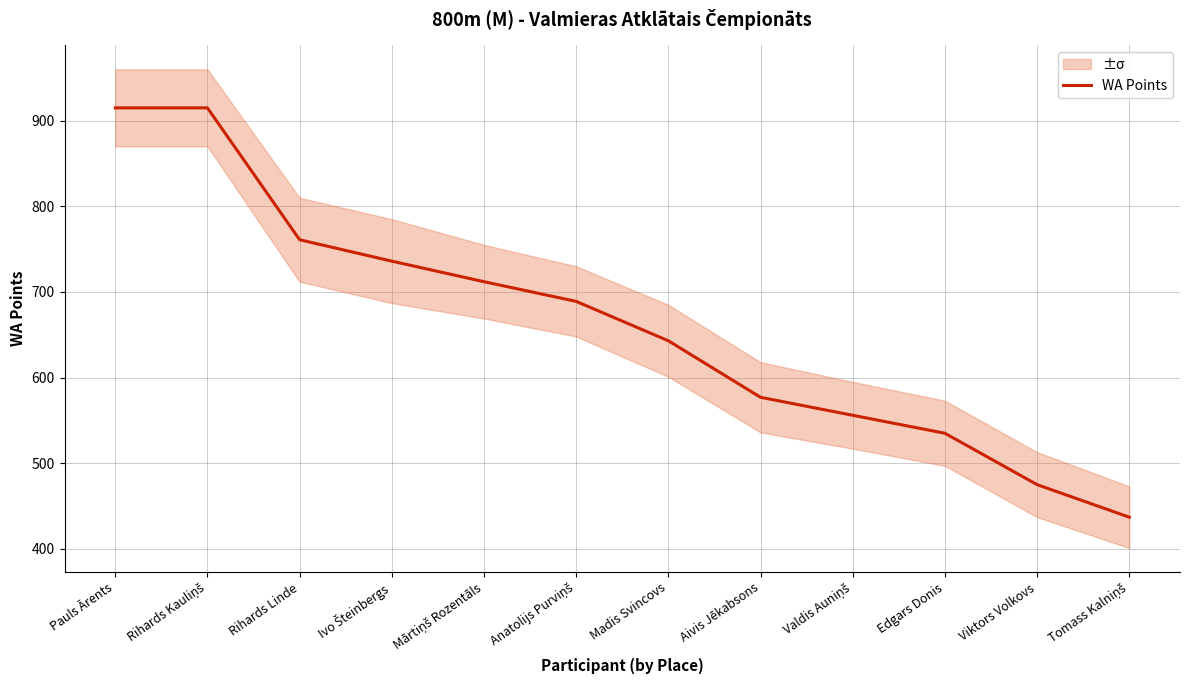

Reading left to right, what are all the values shown in this chart?

Pauls Ārents=915	Rihards Kauliņš=915	Rihards Linde=761	Ivo Šteinbergs=736	Mārtiņš Rozentāls=712	Anatolijs Purviņš=689	Madis Svincovs=643	Aivis Jēkabsons=577	Valdis Auniņš=556	Edgars Donis=535	Viktors Volkovs=475	Tomass Kalniņš=437